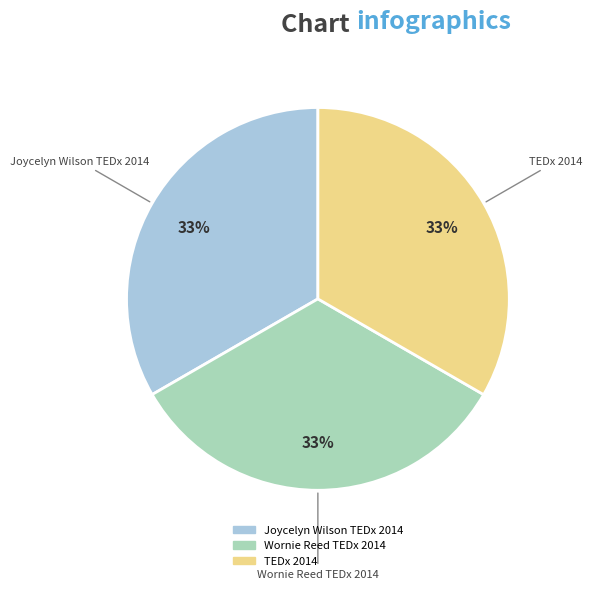

Is there any slice that represents more than half of the pie?

No